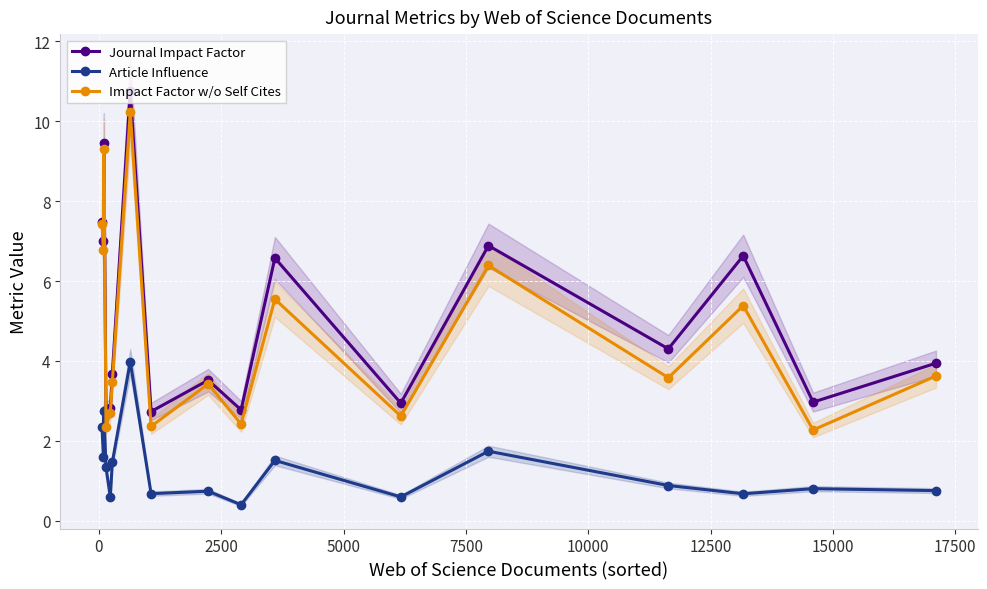

True or false: Article Influence and Impact Factor w/o Self Cites cross at least once.

False